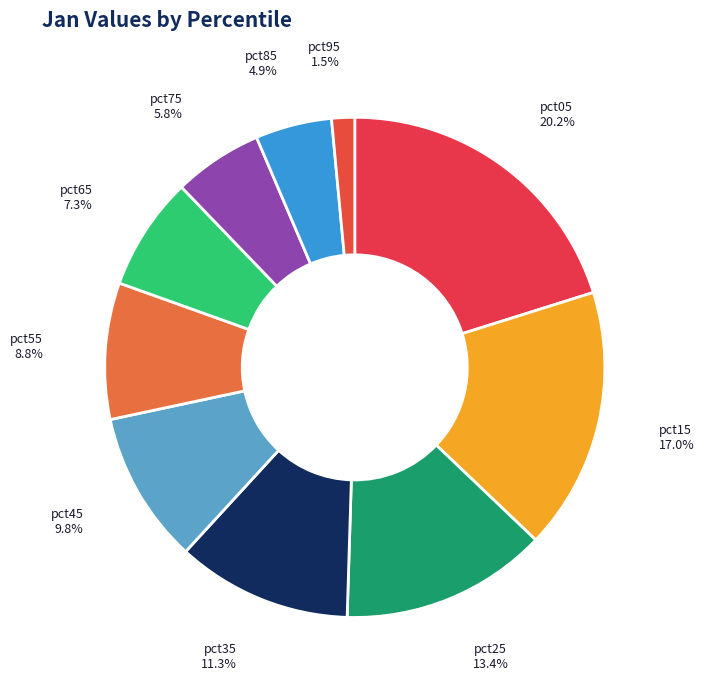

How many segments does this pie chart have?

10